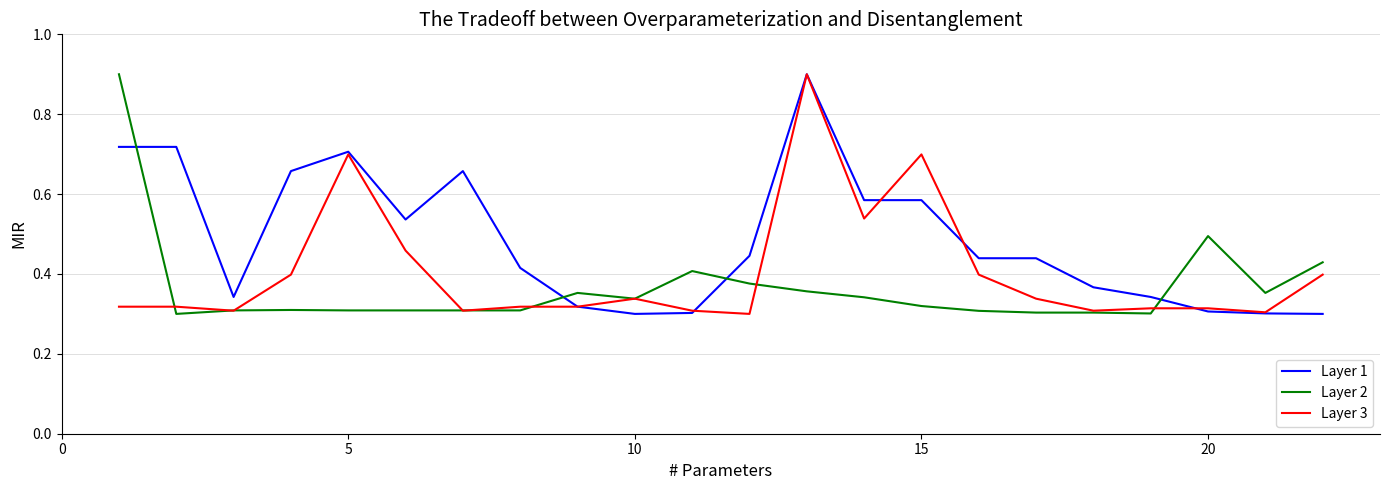

What is the greatest value displayed?

0.9